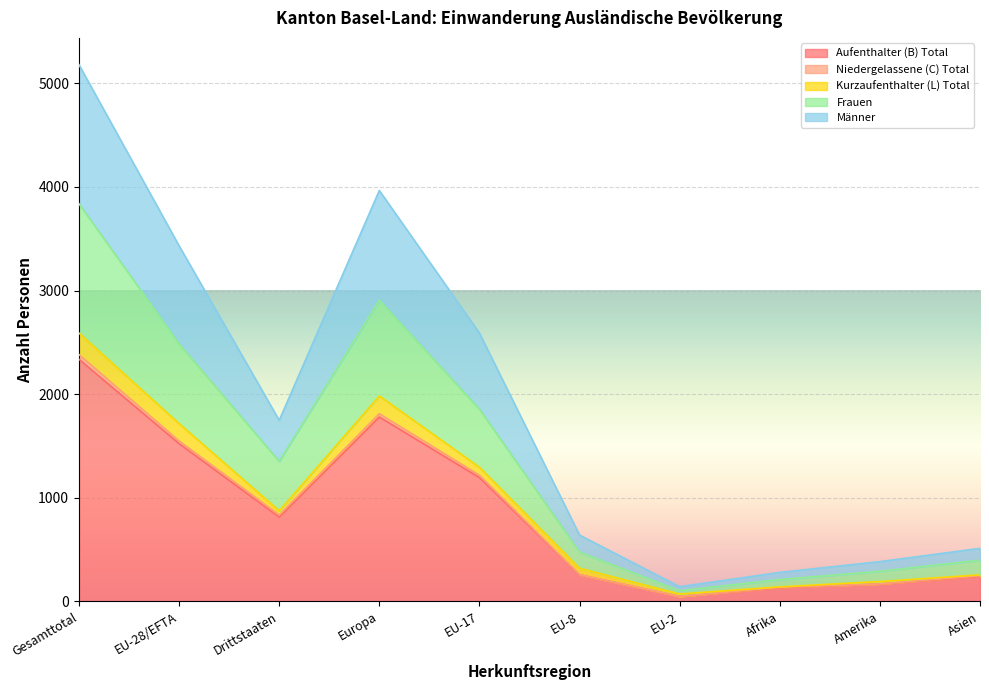

What is the greatest value displayed?

3838